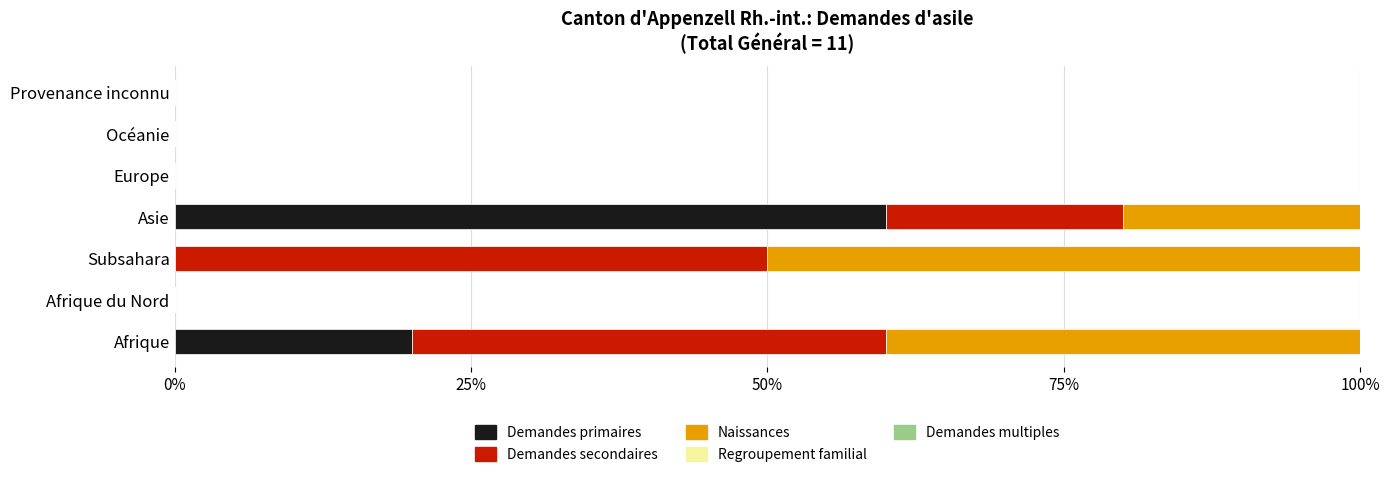

Is it true that Demandes primaires equals 0 at Océanie?

True